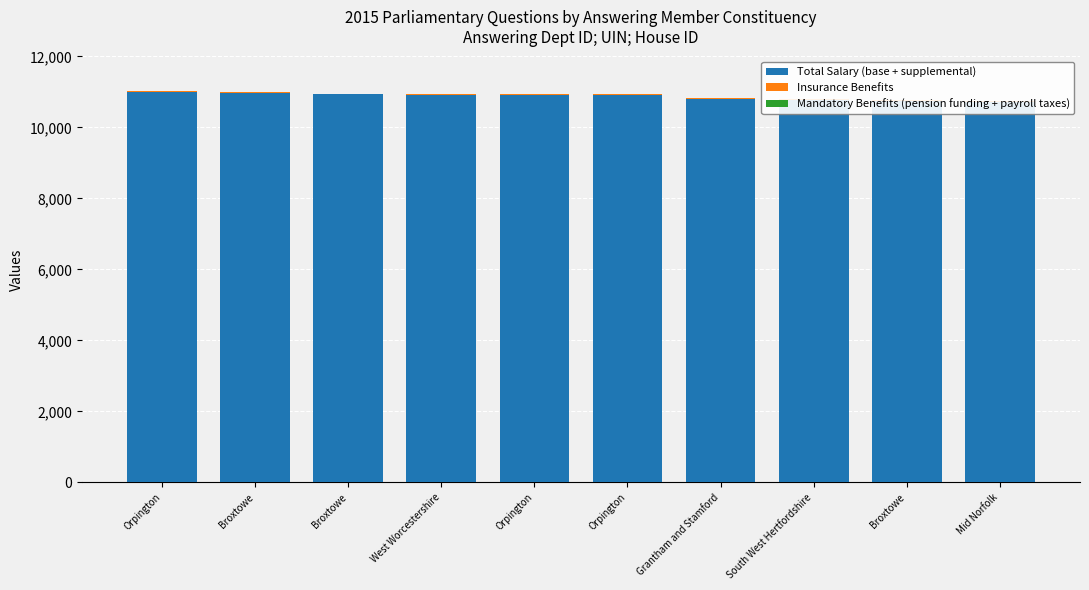

At which label is Insurance Benefits closest to 20?

Orpington